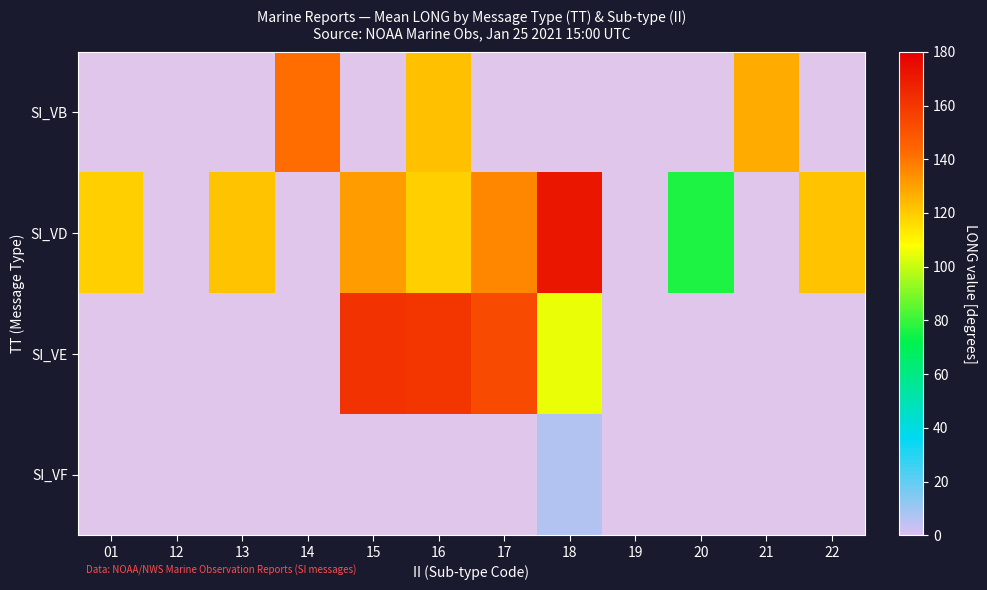

At which label does SI_VE first exceed 160?

15